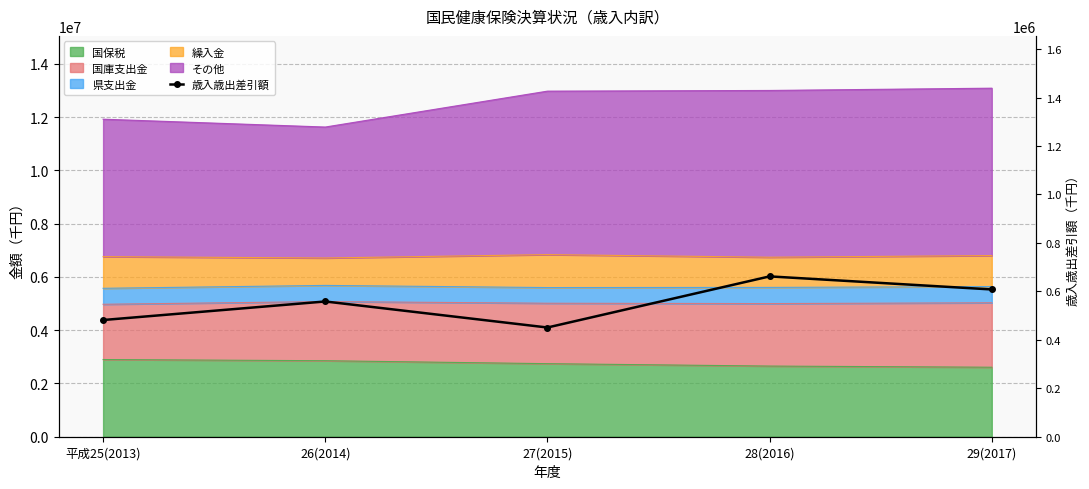

At which label is the value closest to 556381?

26(2014)